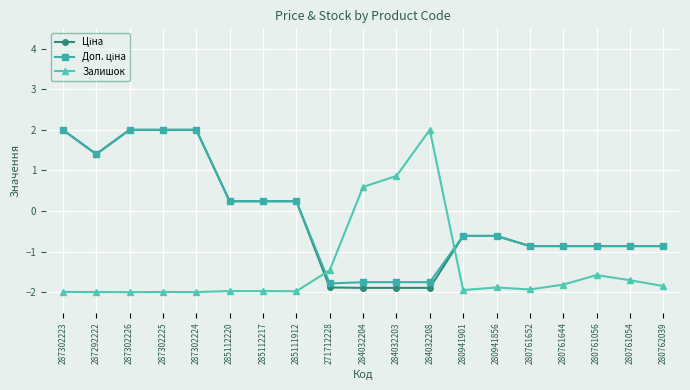

The value of Залишок at 284032208 is 2.8. True or false?

False